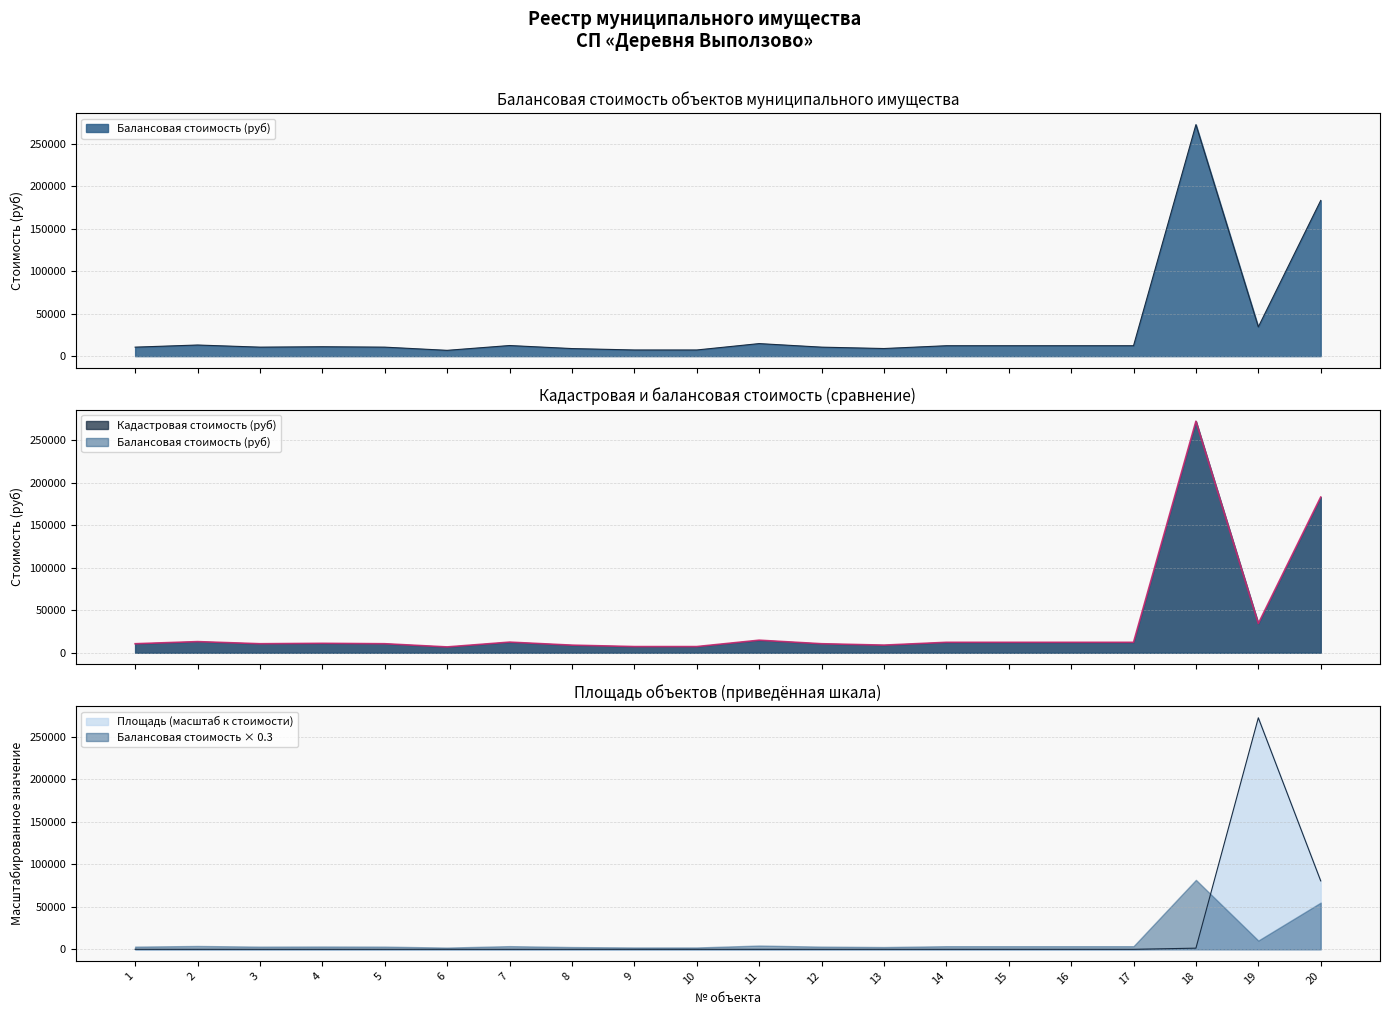

What is the difference between the second highest and minimum values in the Балансовая стоимость (руб) series?

176255.4